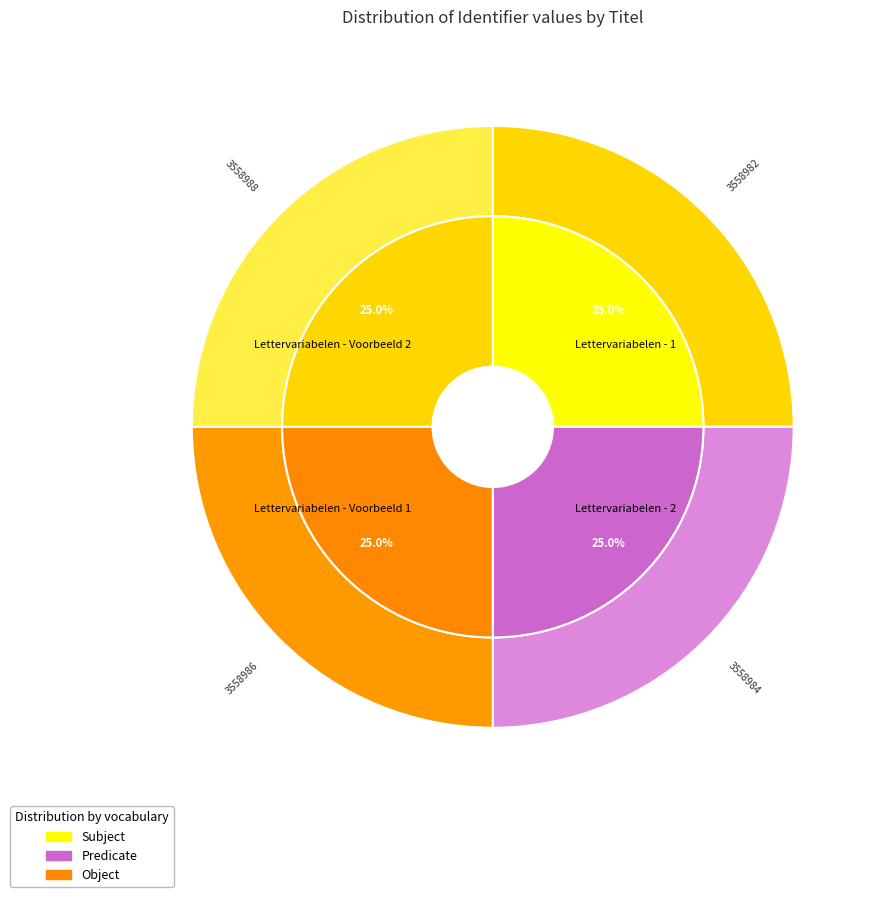

Is there a majority slice in this chart?

No